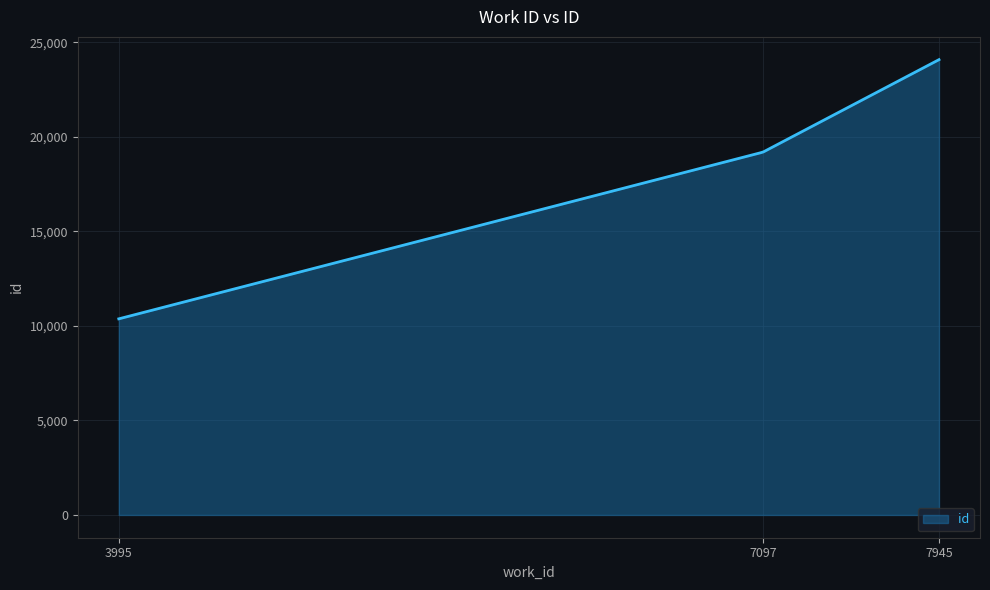

What is the minimum value shown in the chart?

10374.0